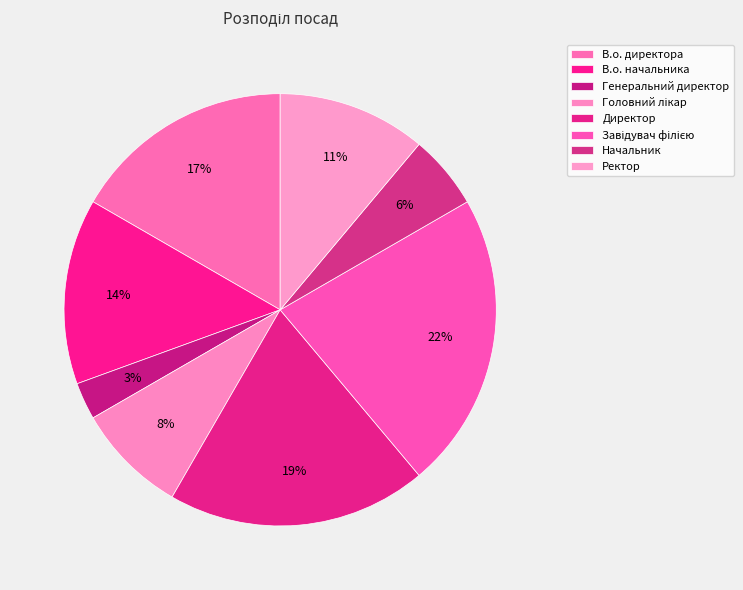

To the nearest percent, what is the combined percentage of В.о. директора and В.о. начальника?

31%